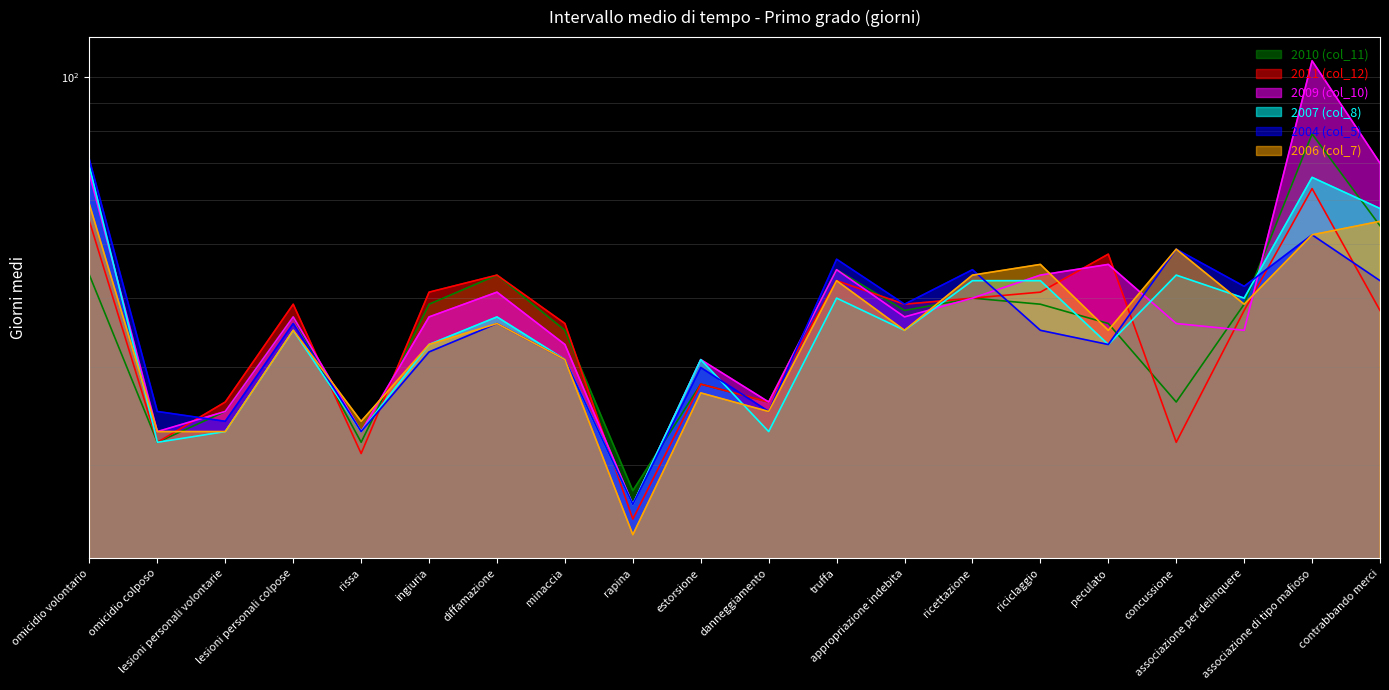

Where is the first local minimum for 2007 (col_8)?

omicidio colposo